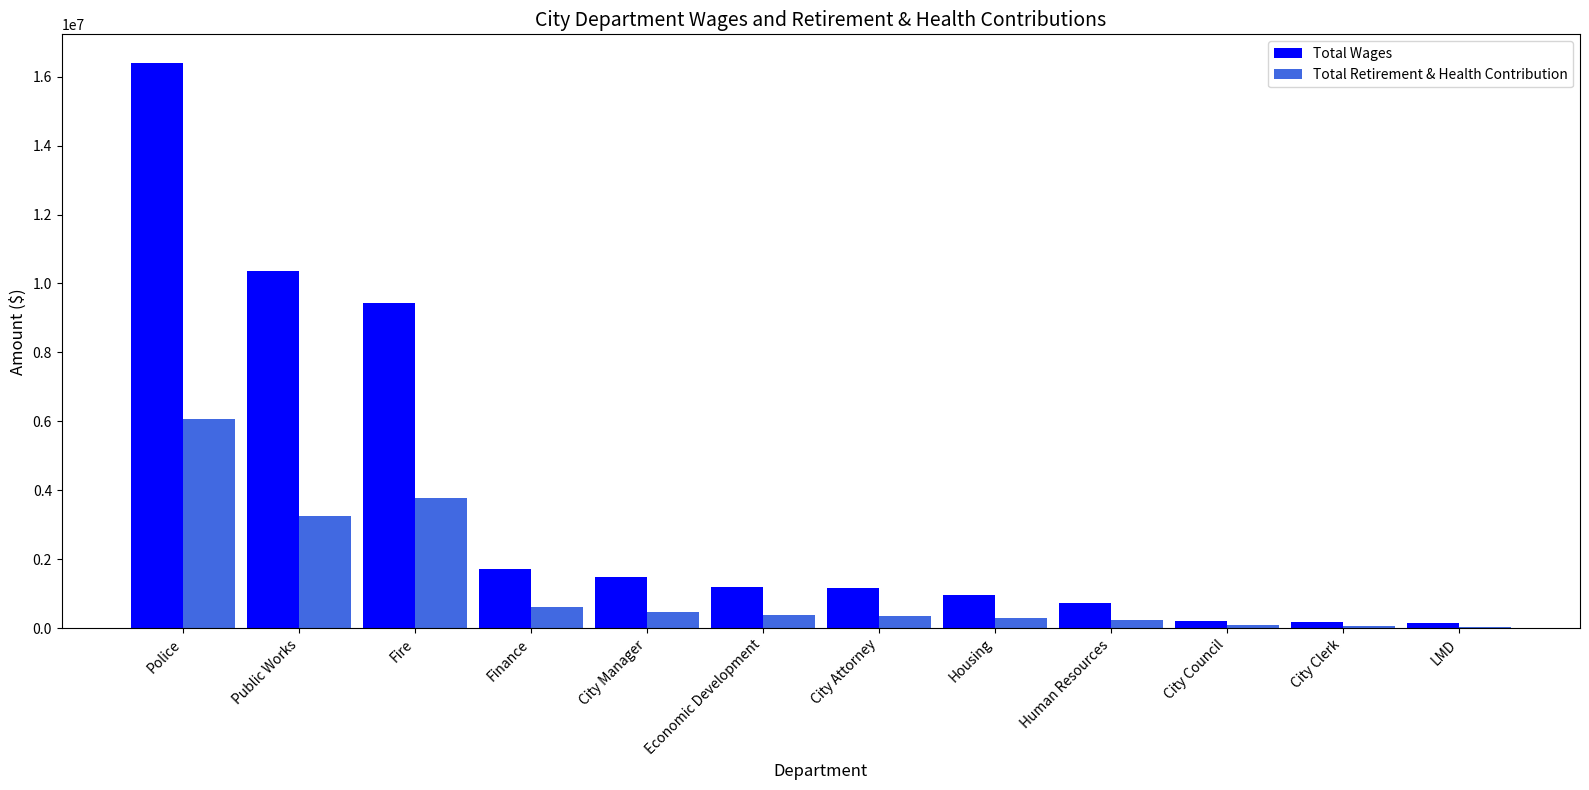

Which series changed the most between City Manager and City Clerk?

Total Wages